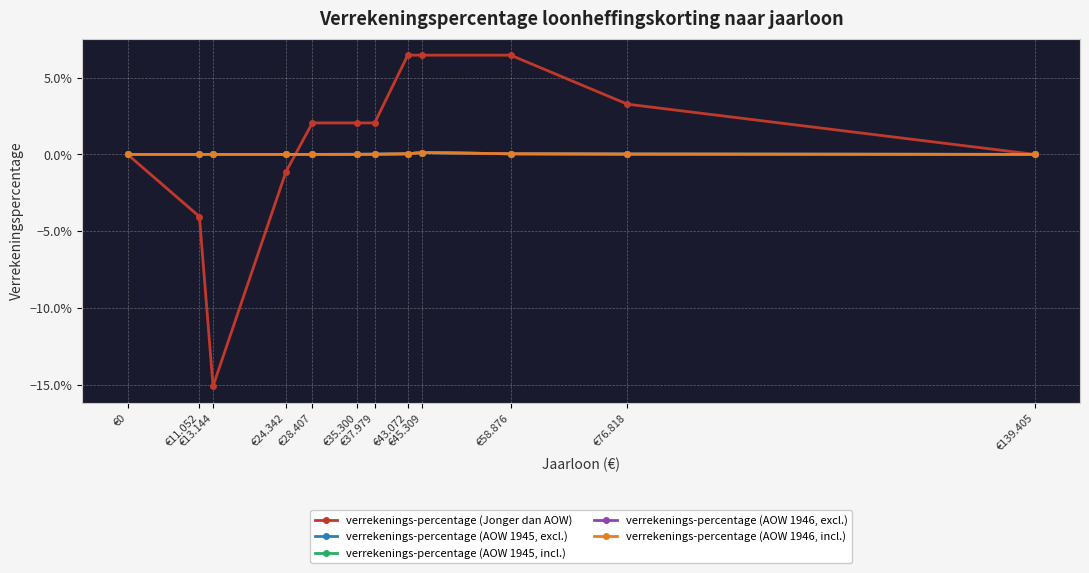

Is it true that verrekenings-percentage (Jonger dan AOW) equals 0.1 at €45.309?

True